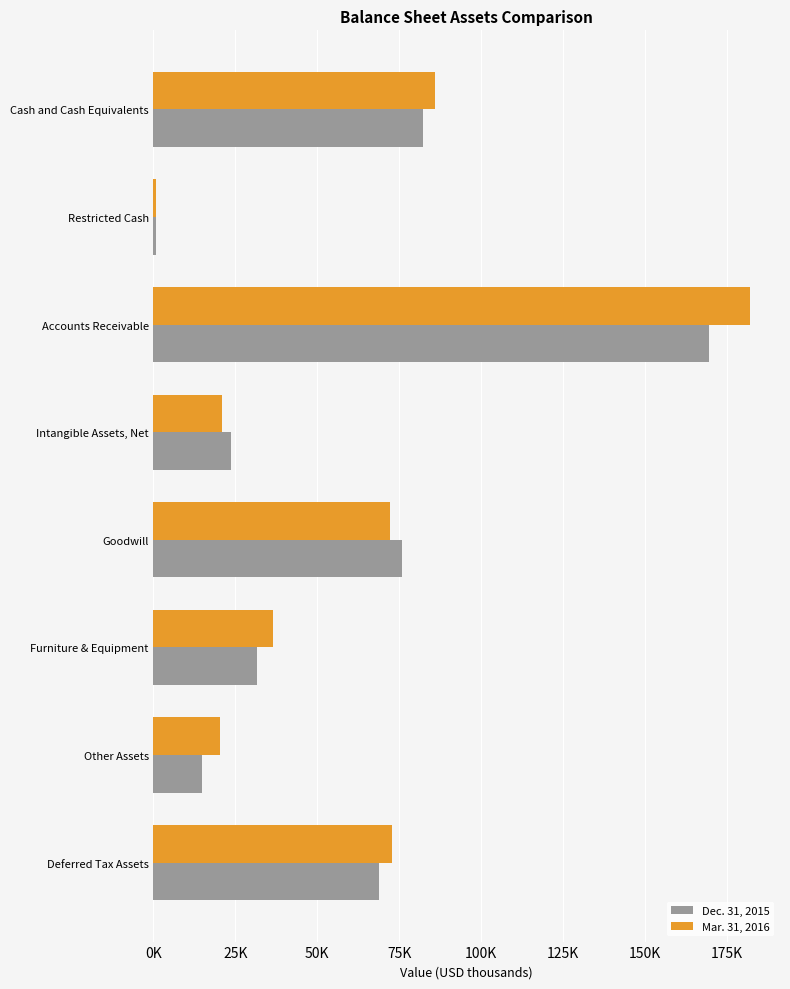

How many values in the Dec. 31, 2015 series exceed 68688?

3